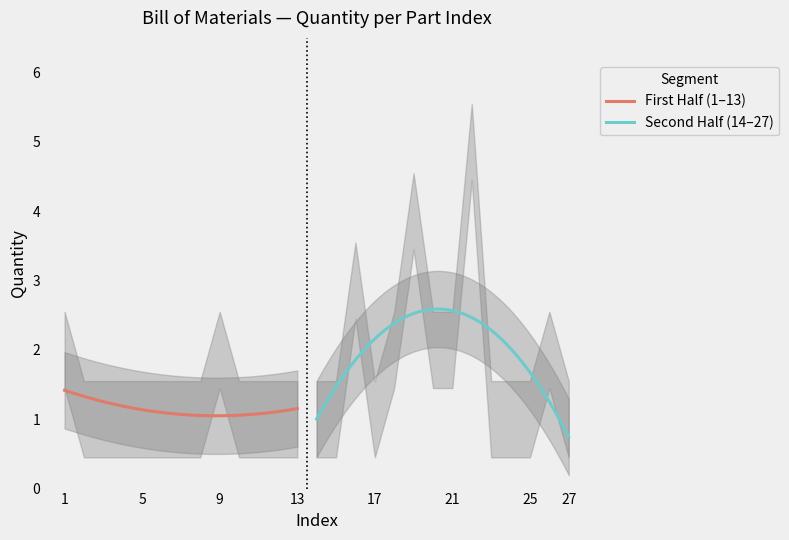

Reading left to right, transcribe all the data shown in this chart.

2	1	1	1	1	1	1	1	2	1	1	1	1	1	1	3	1	2	4	2	2	5	1	1	1	2	1